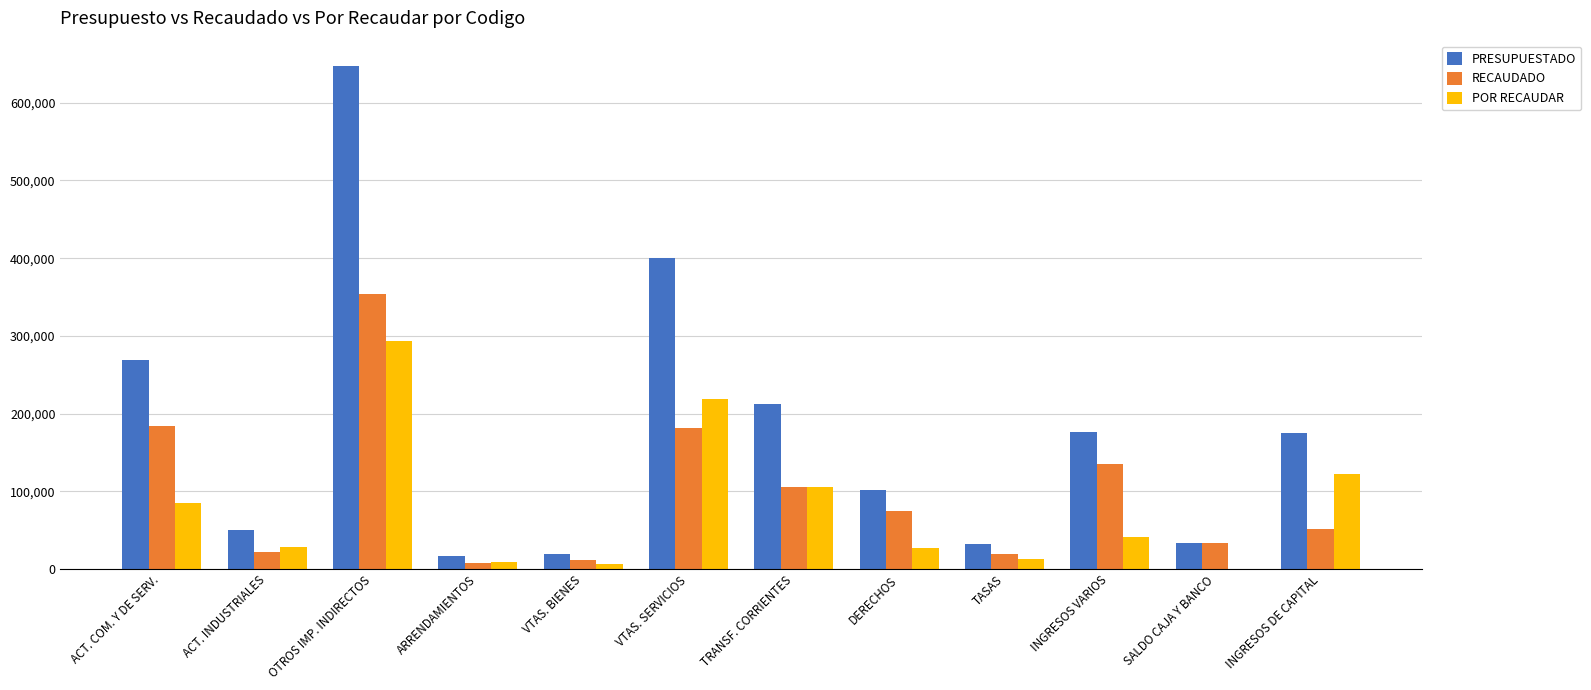

Which series has the largest total across all categories?

PRESUPUESTADO